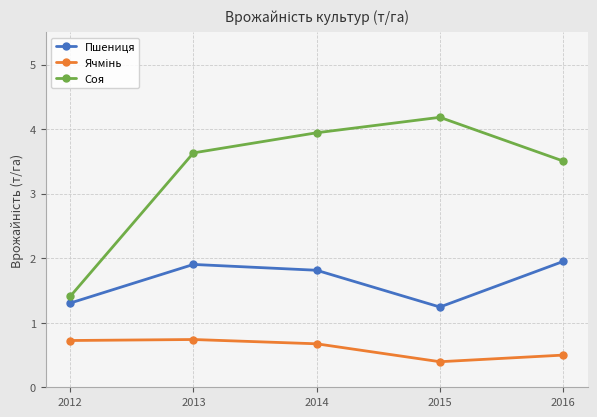

Is it true that Пшениця equals 1.8 at 2014?

True